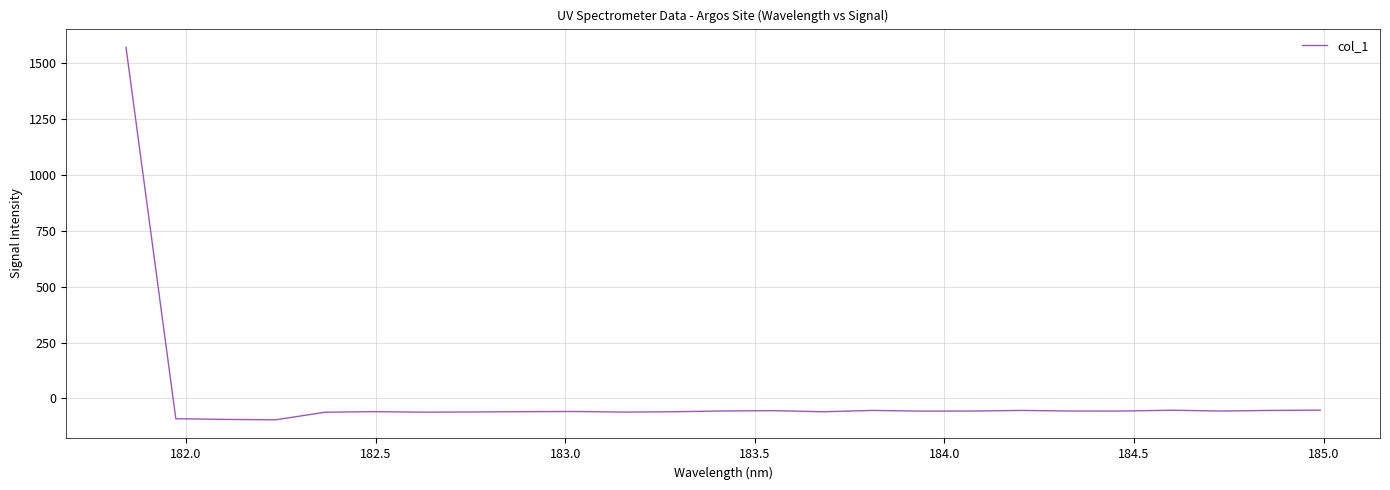

What is the smallest value displayed?

-95.7